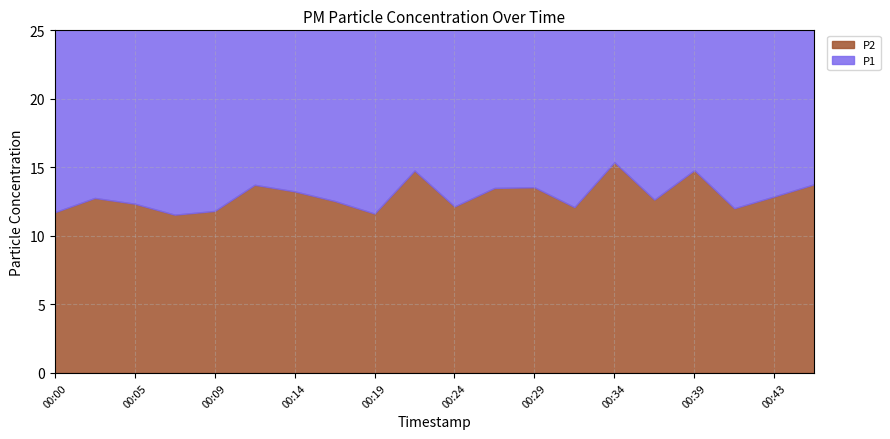

Reading right to left, list all the values displayed in this chart.

P1: 18.6	19.1	16.6	20.2	16.0	18.9	15.4	18.6	16.6	16.6	21.2	15.8	15.2	16.8	16.1	14.5	15.4	17.4	17.1	14.1
P2: 13.8	12.9	12.0	14.8	12.7	15.4	12.1	13.6	13.5	12.2	14.8	11.6	12.6	13.2	13.7	11.8	11.6	12.3	12.8	11.7